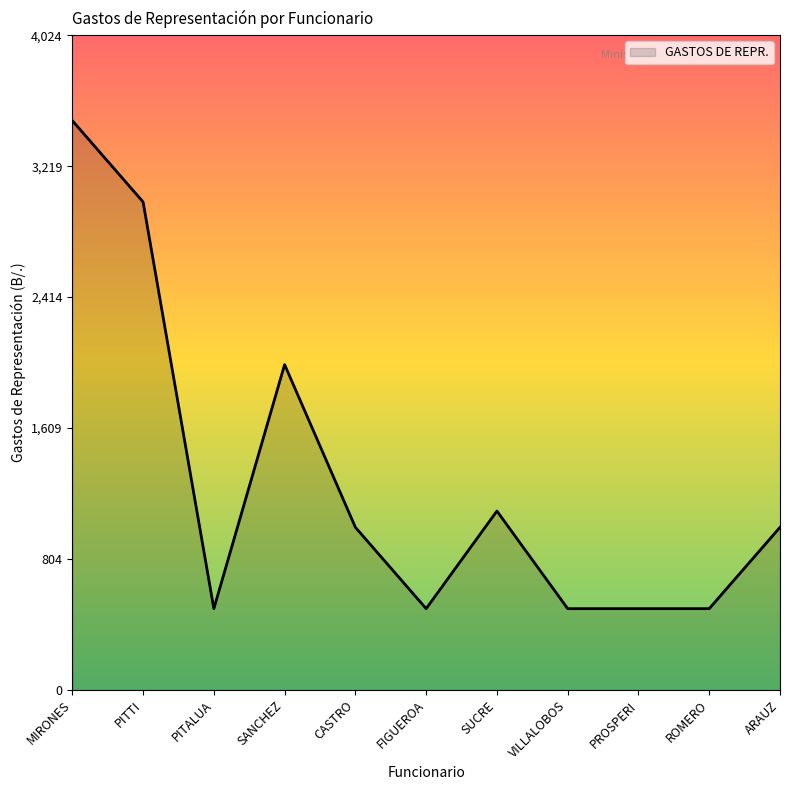

What is the greatest value displayed?

3500